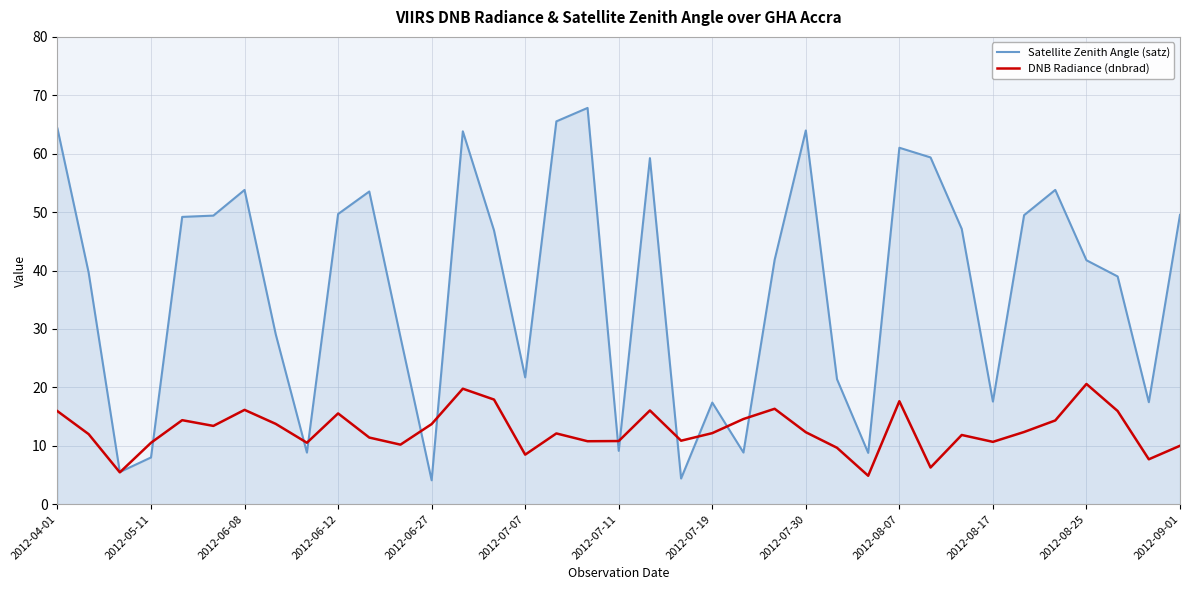

What is the minimum value for Satellite Zenith Angle (satz)?

4.1